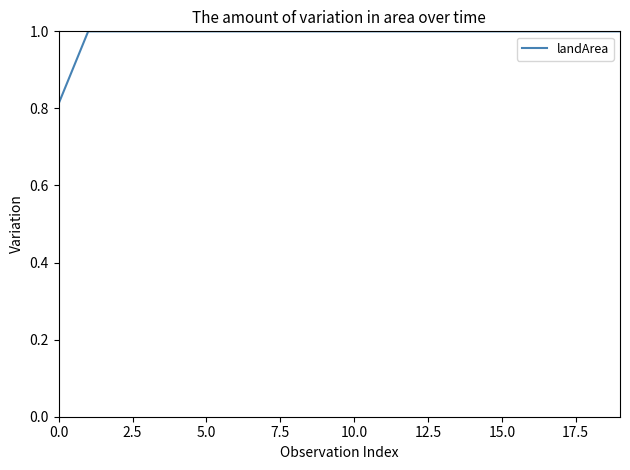

What is the greatest value displayed?

1.0